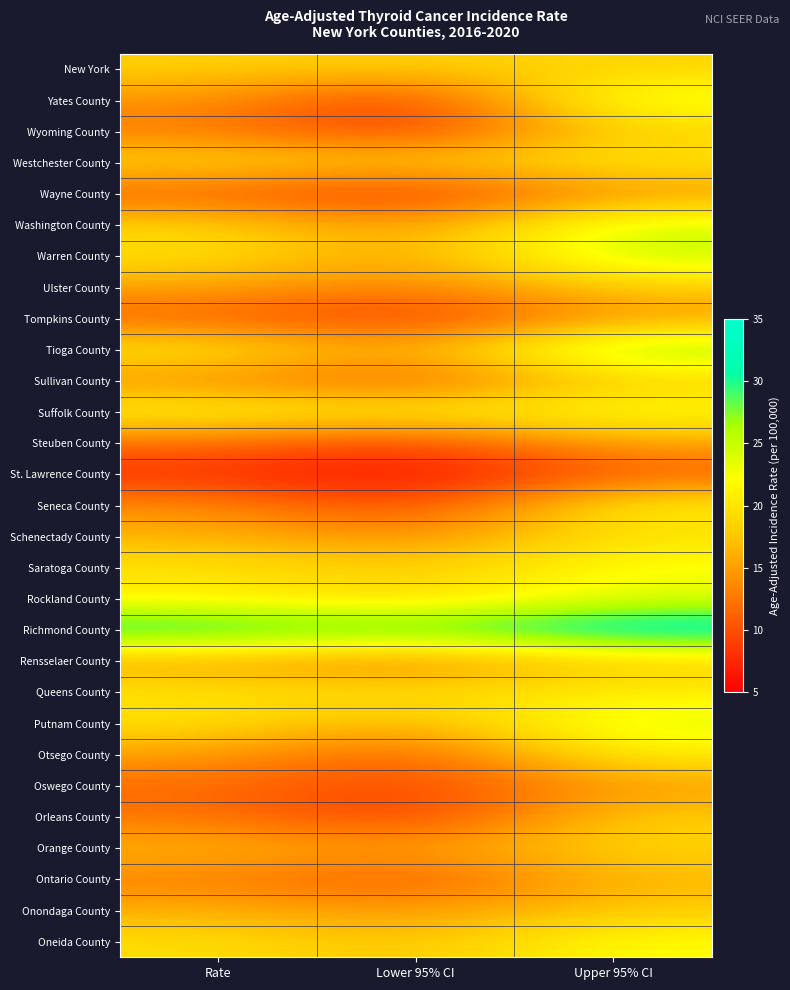

Between Upper 95% CI and Lower 95% CI, which is larger?

Upper 95% CI